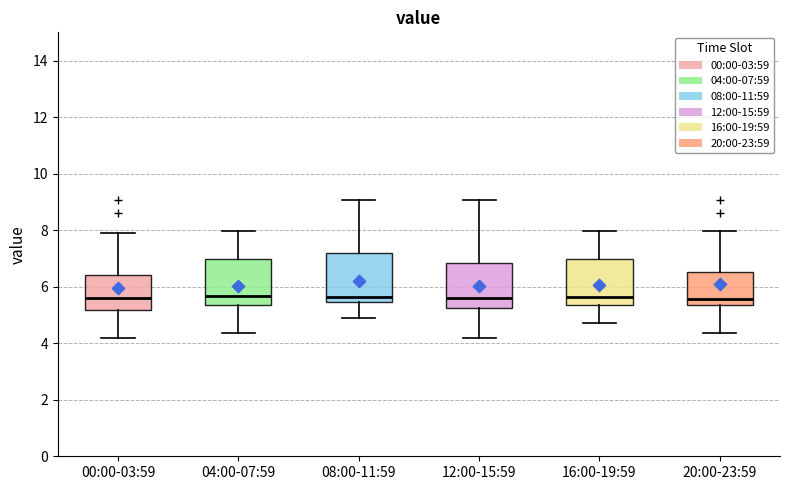

Where does the median line of the box for 04:00-07:59 sit on the y-axis? The values are not printed on the chart, so give them approximately, as read against the axis.

5.6